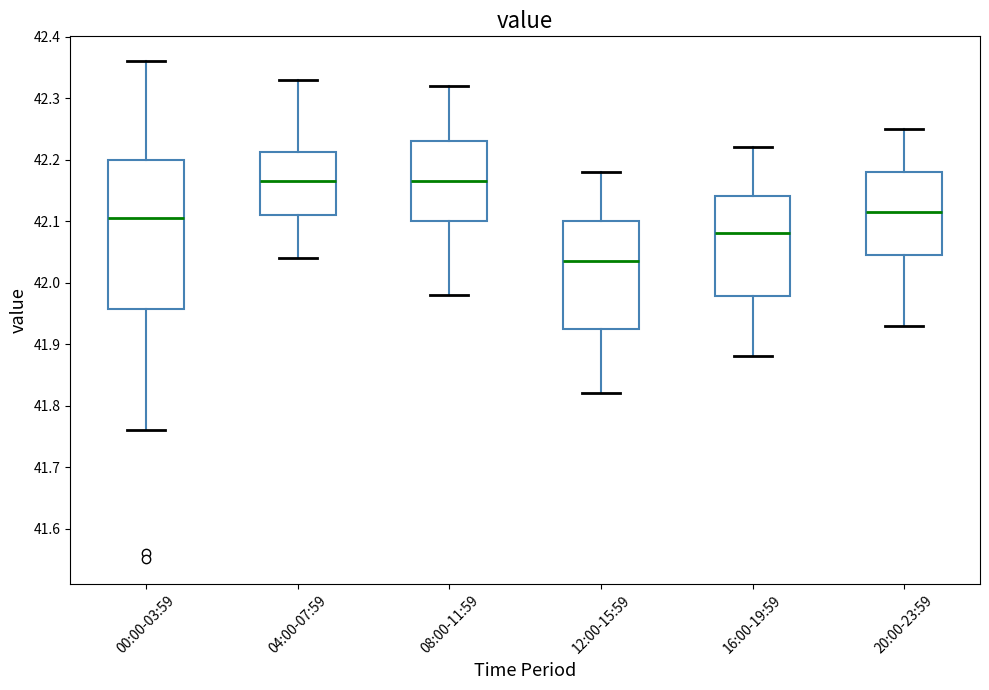

Which box has the lowest median line?

12:00-15:59